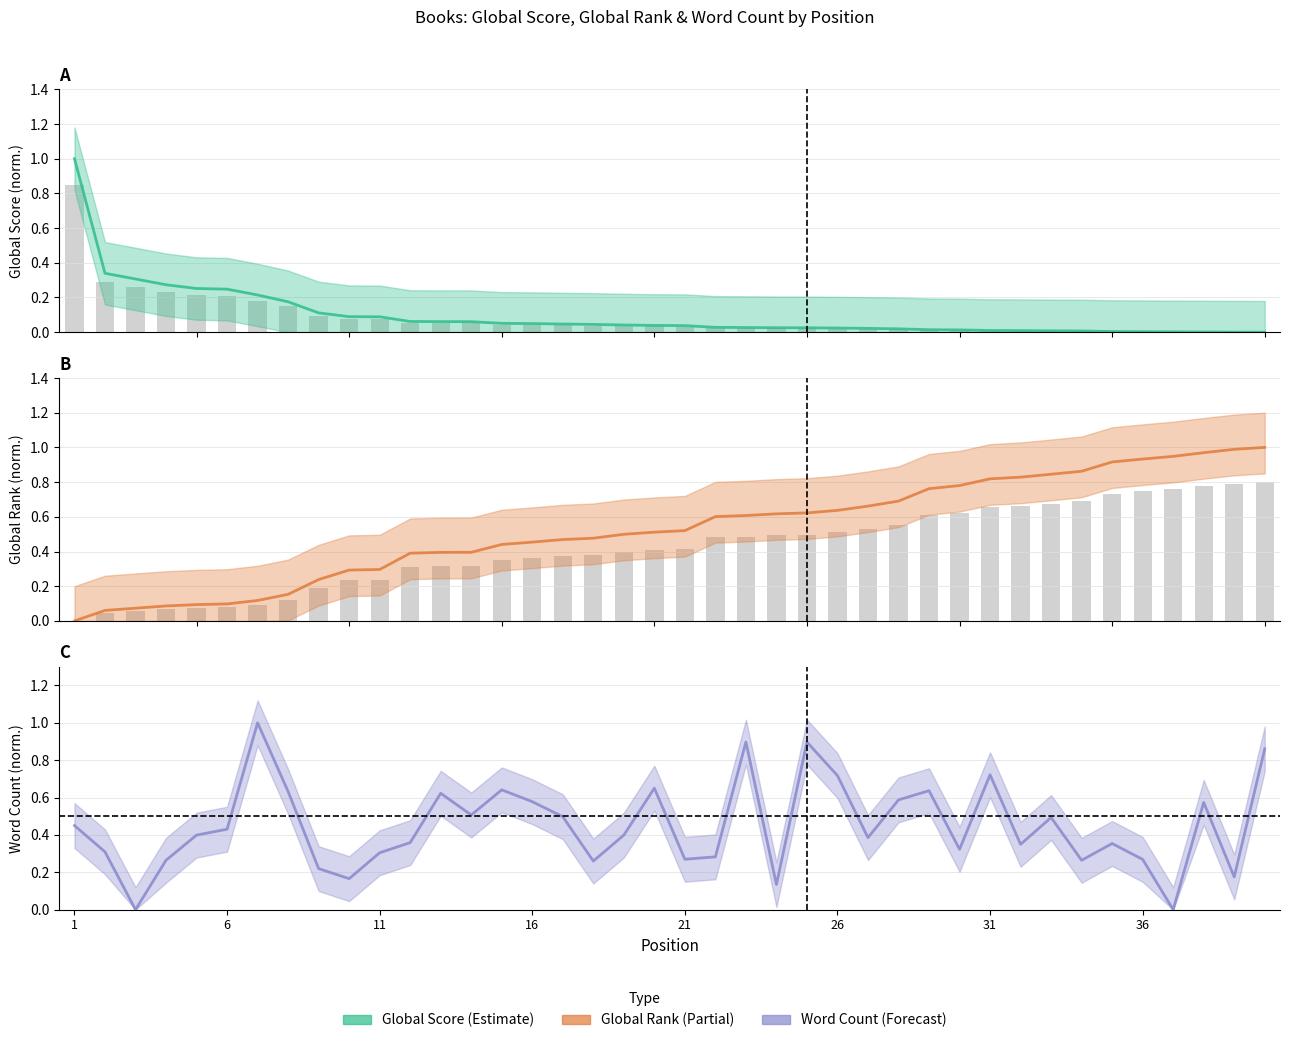

Between 7 and 33, which series saw the biggest shift?

Global Rank